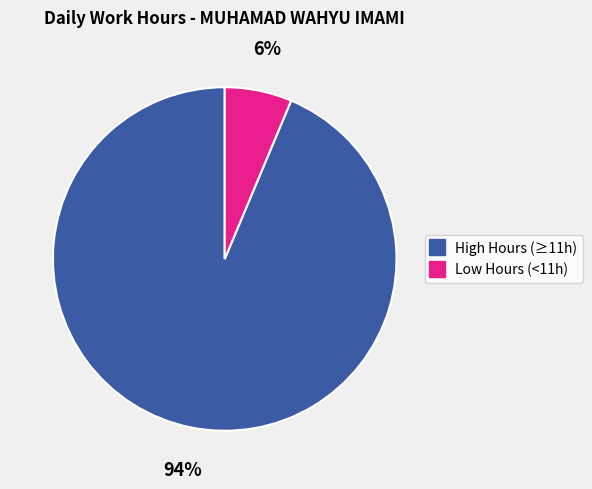

Is there any slice that represents more than half of the pie?

Yes